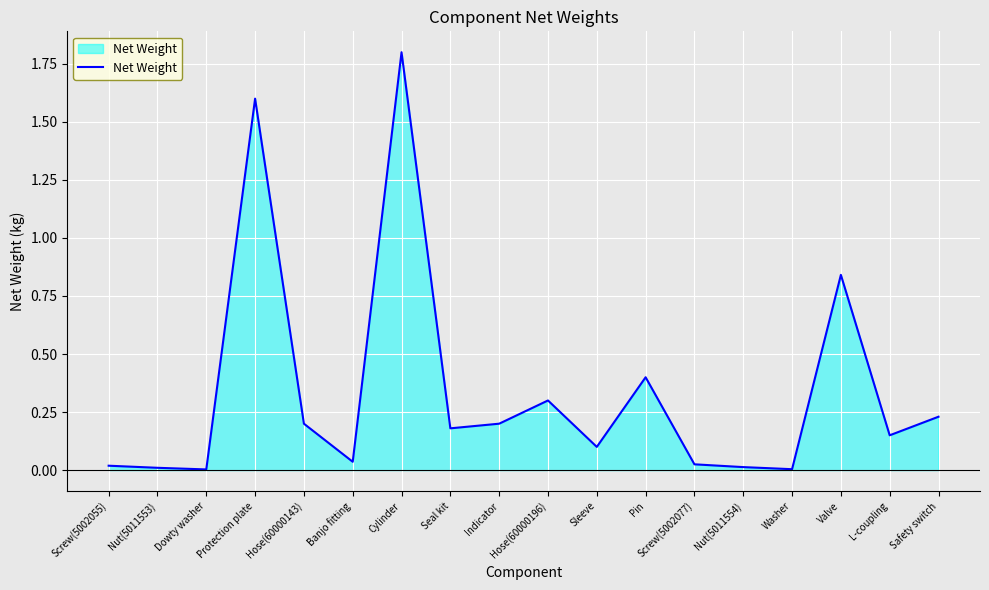

Which has a higher value, L-coupling or Nut(5011554)?

L-coupling